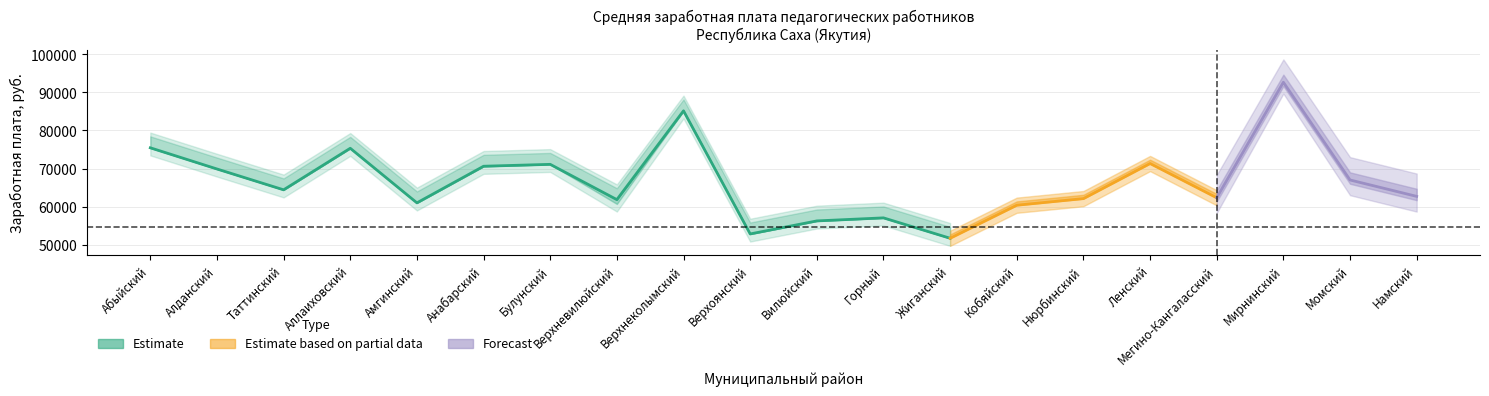

What is the sum of all Средняя з/п муниципальная values?

1330755.1